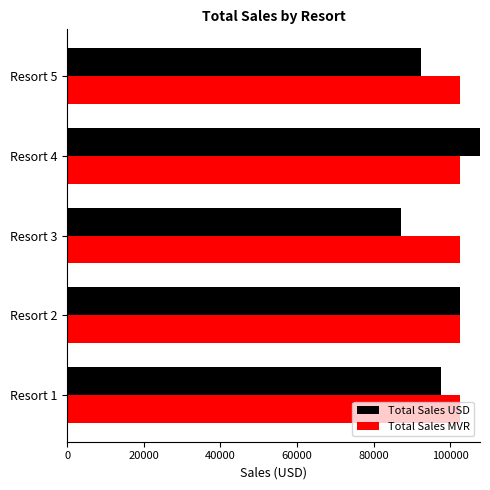

Which category has the lowest value across all series?

Resort 3